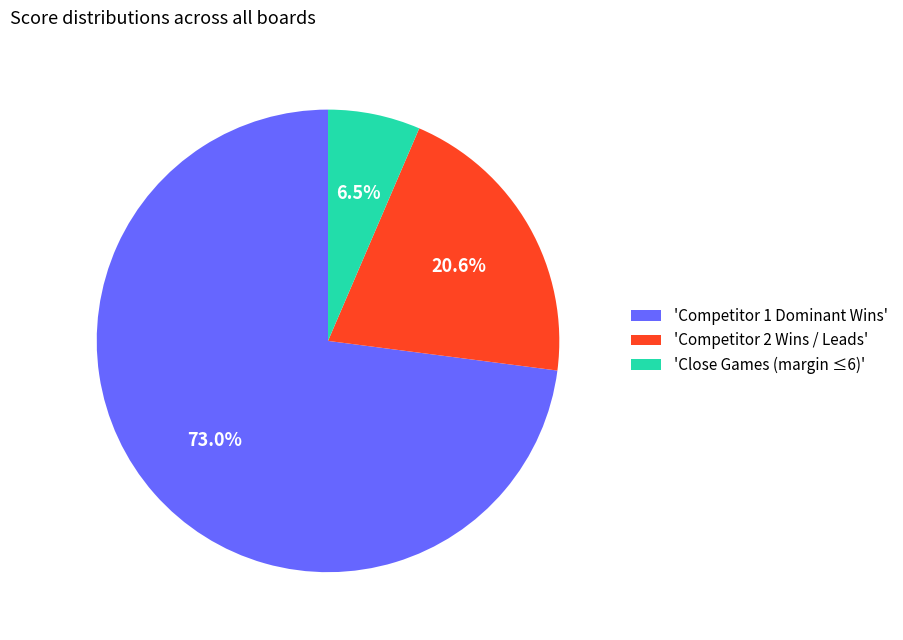

Which category accounts for the majority?

'Competitor 1 Dominant Wins'